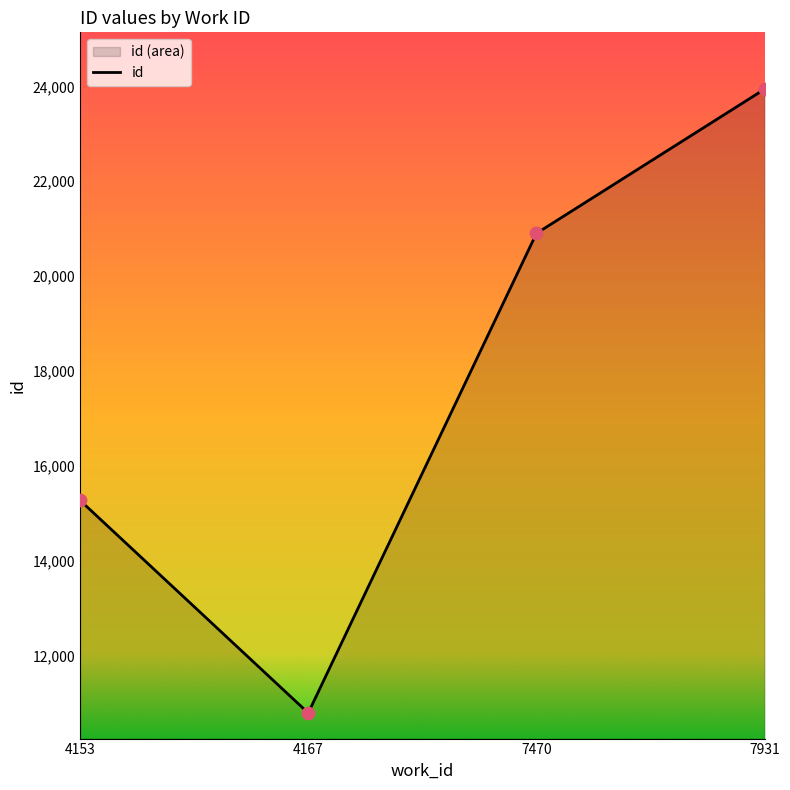

Between 7470 and 4167, which is larger?

7470